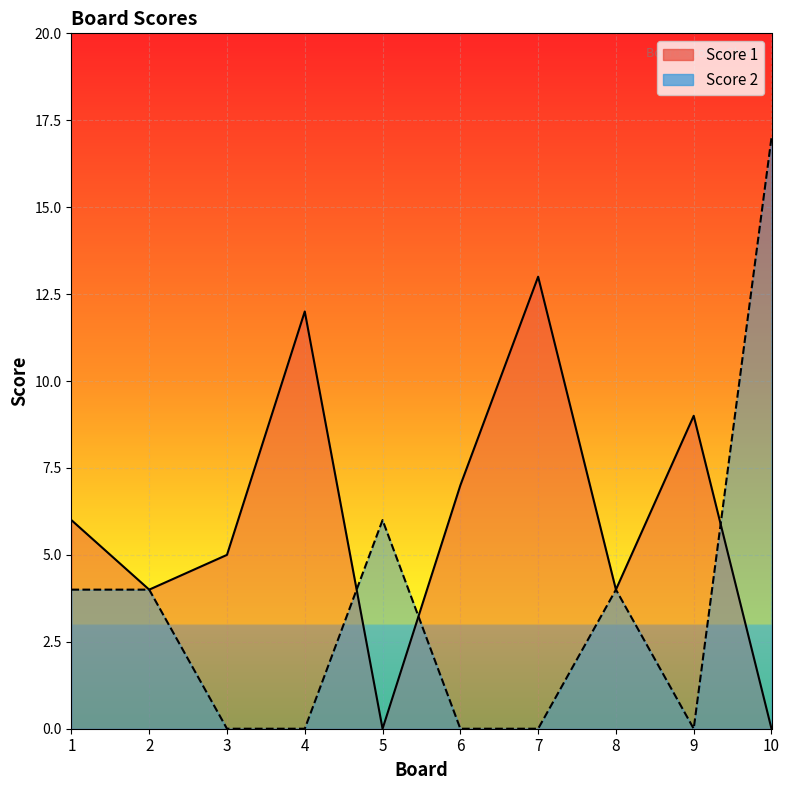

Where is the first local minimum for Score 2?

9